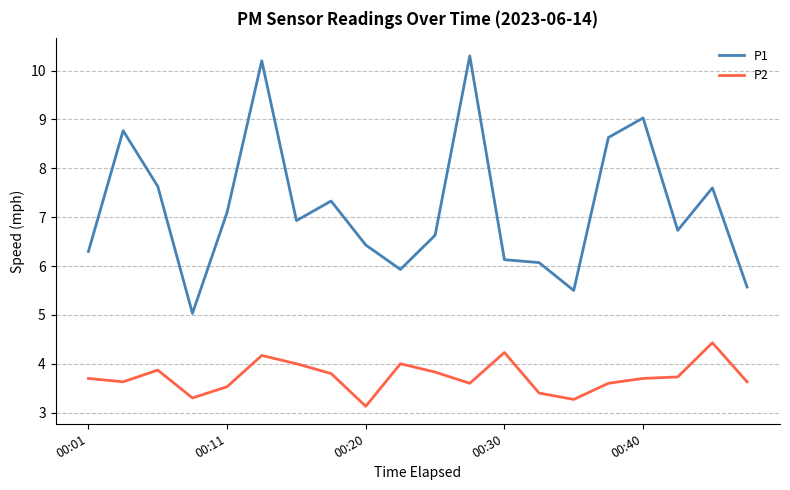

List the series in order of their peak value, highest first.

P1, P2